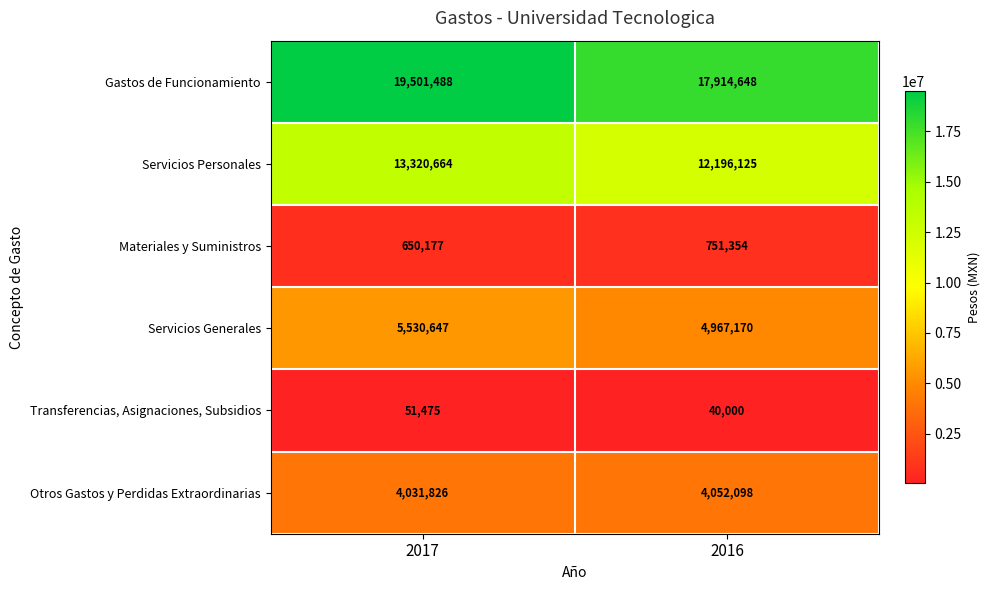

What is the sum of all Materiales y Suministros values?

1401531